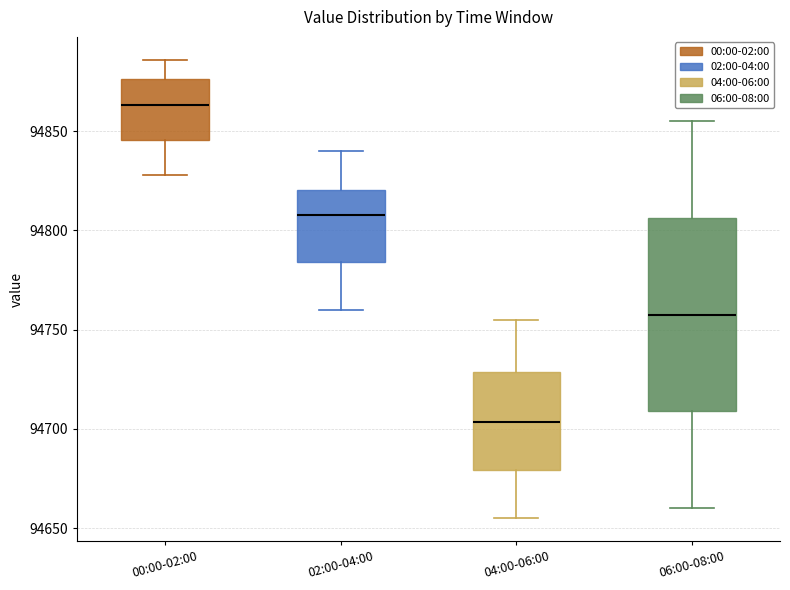

Comparing the boxes themselves (not the whiskers), which one is the tallest?

06:00-08:00